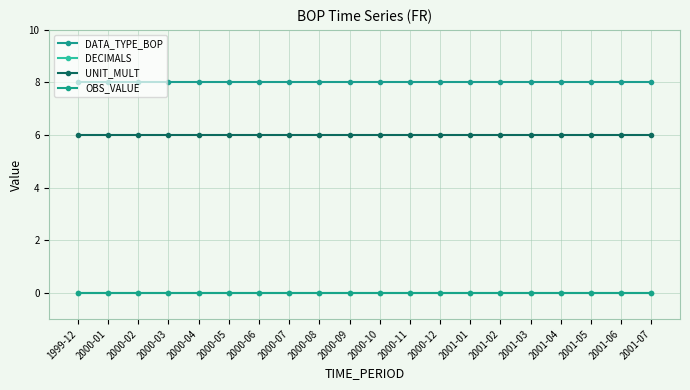

Reading right to left, what are all the values shown in this chart?

DATA_TYPE_BOP: 2001-07=8	2001-06=8	2001-05=8	2001-04=8	2001-03=8	2001-02=8	2001-01=8	2000-12=8	2000-11=8	2000-10=8	2000-09=8	2000-08=8	2000-07=8	2000-06=8	2000-05=8	2000-04=8	2000-03=8	2000-02=8	2000-01=8	1999-12=8
DECIMALS: 2001-07=0	2001-06=0	2001-05=0	2001-04=0	2001-03=0	2001-02=0	2001-01=0	2000-12=0	2000-11=0	2000-10=0	2000-09=0	2000-08=0	2000-07=0	2000-06=0	2000-05=0	2000-04=0	2000-03=0	2000-02=0	2000-01=0	1999-12=0
UNIT_MULT: 2001-07=6	2001-06=6	2001-05=6	2001-04=6	2001-03=6	2001-02=6	2001-01=6	2000-12=6	2000-11=6	2000-10=6	2000-09=6	2000-08=6	2000-07=6	2000-06=6	2000-05=6	2000-04=6	2000-03=6	2000-02=6	2000-01=6	1999-12=6
OBS_VALUE: 2001-07=0	2001-06=0	2001-05=0	2001-04=0	2001-03=0	2001-02=0	2001-01=0	2000-12=0	2000-11=0	2000-10=0	2000-09=0	2000-08=0	2000-07=0	2000-06=0	2000-05=0	2000-04=0	2000-03=0	2000-02=0	2000-01=0	1999-12=0